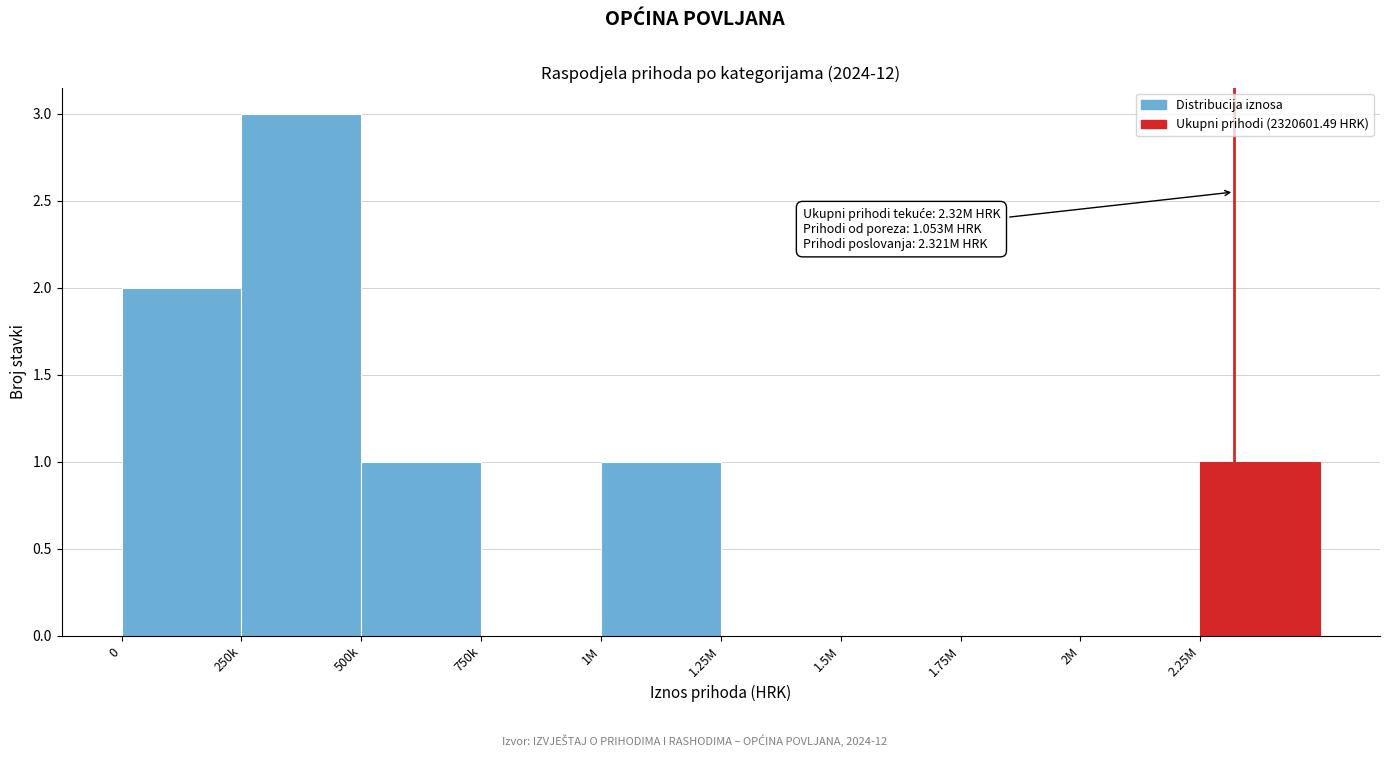

Reading left to right, list all the values displayed in this chart.

0=2	250k=3	500k=1	750k=0	1M=1	1.25M=0	1.5M=0	1.75M=0	2M=0	2.25M=1